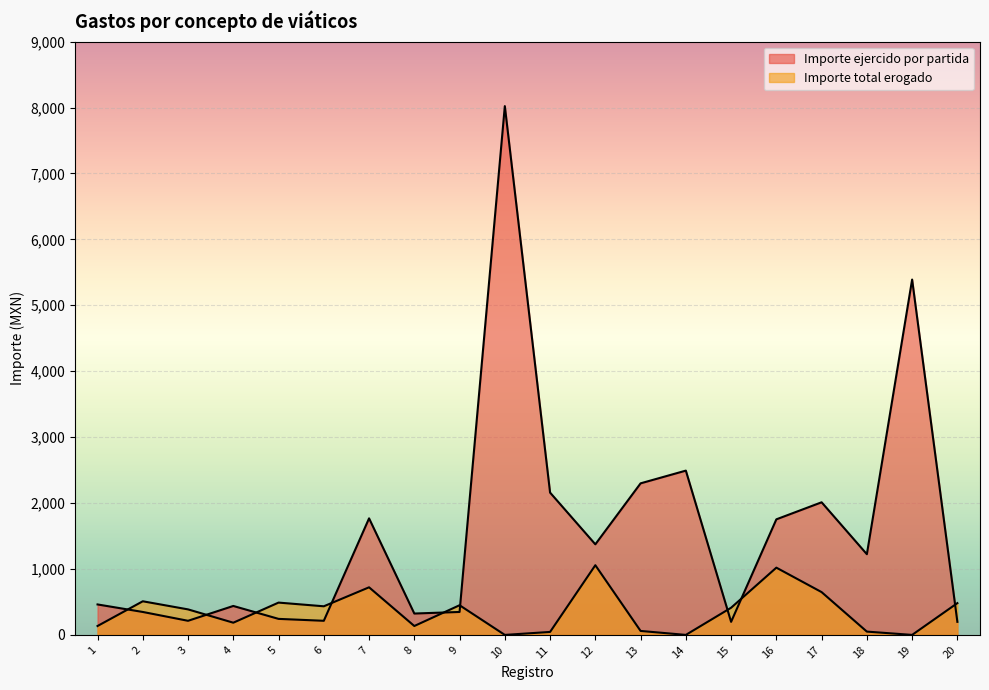

Rank the series at 10 from highest to lowest value.

Importe ejercido por partida, Importe total erogado